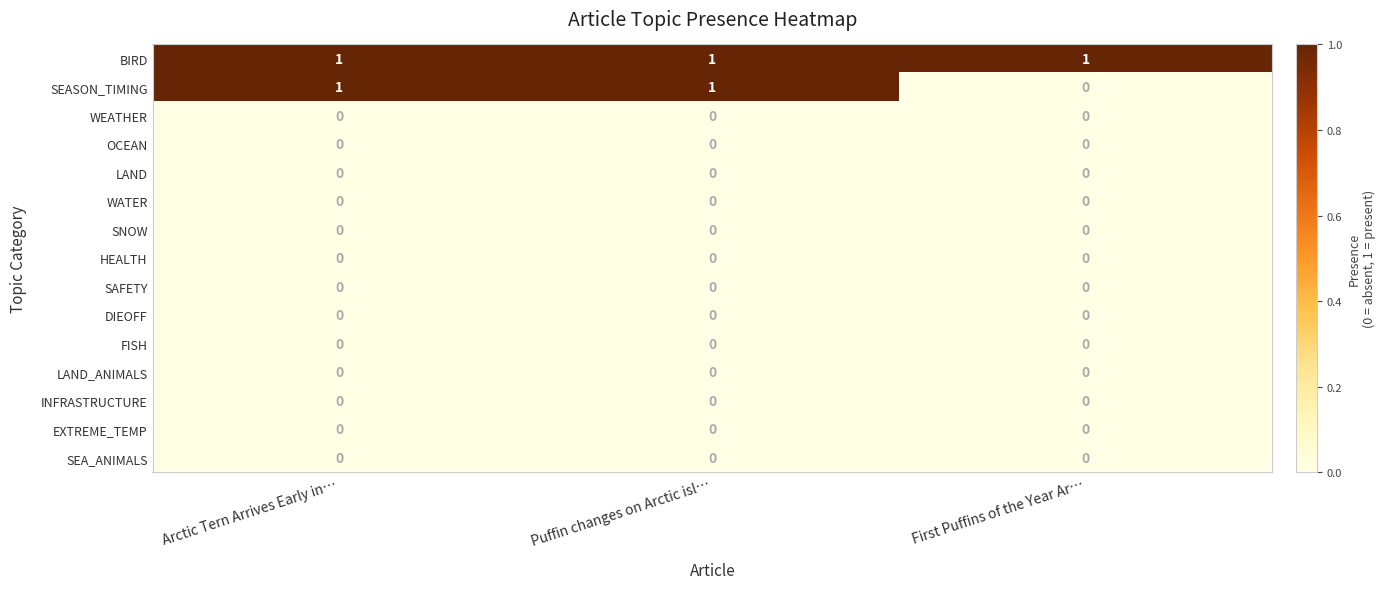

Which series has the largest range (max minus min)?

SEASON_TIMING